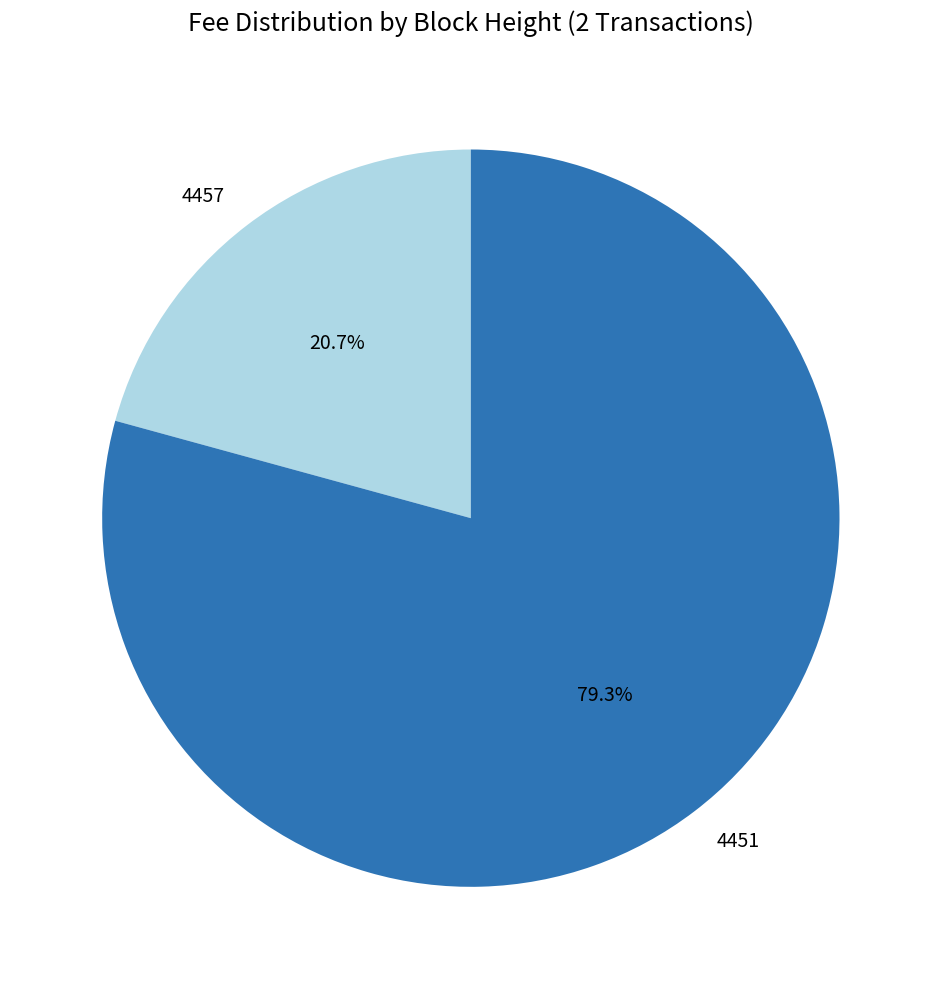

To the nearest percent, what is the average slice percentage?

50%